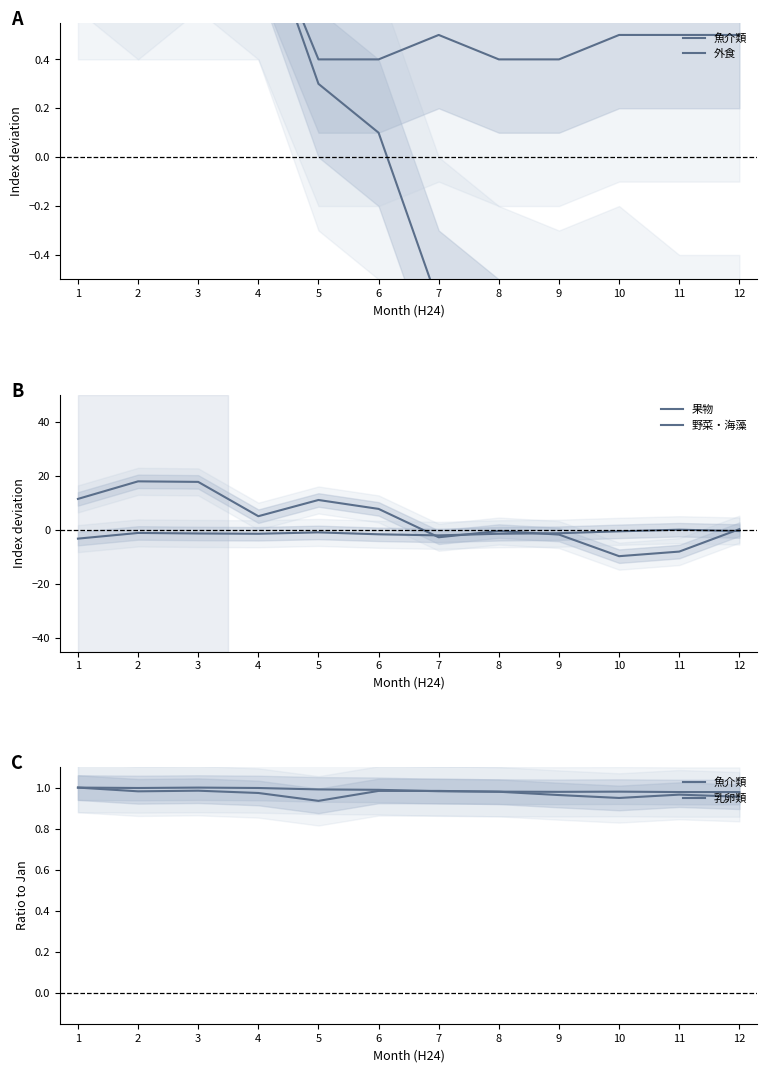

At which category is the sum across all series the highest?

2